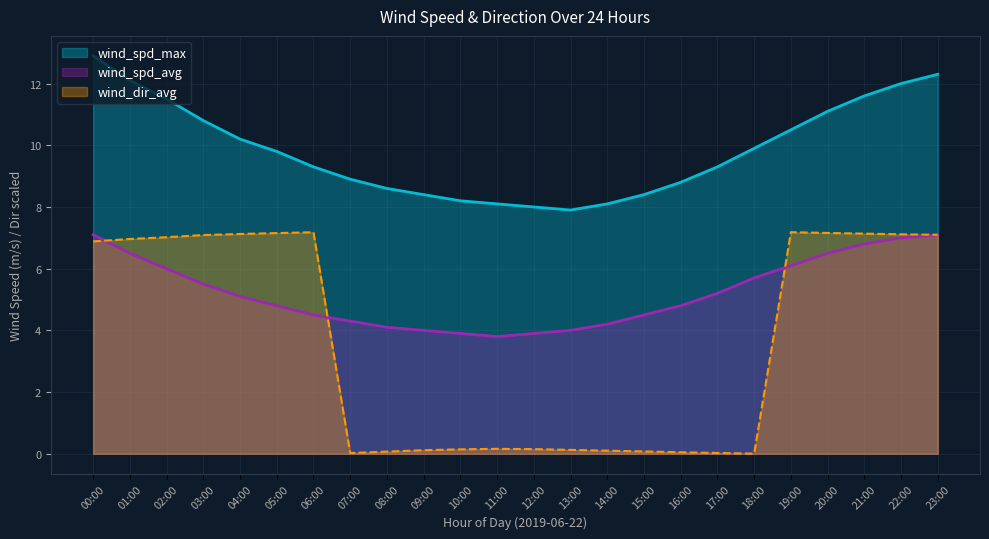

Between 06:00 and 20:00, which is larger?

20:00